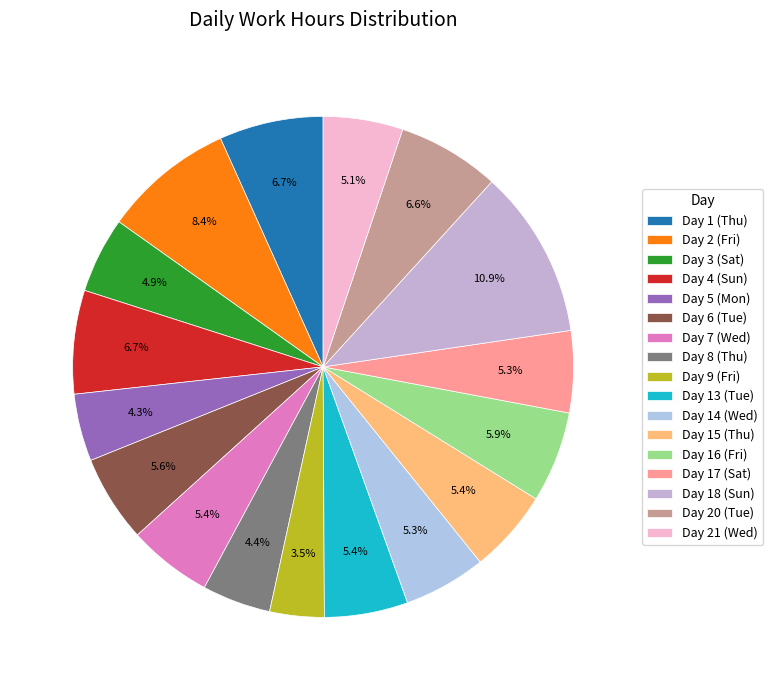

What is the ratio of the value at Day 4 (Sun) to the value at Day 18 (Sun)?

0.6